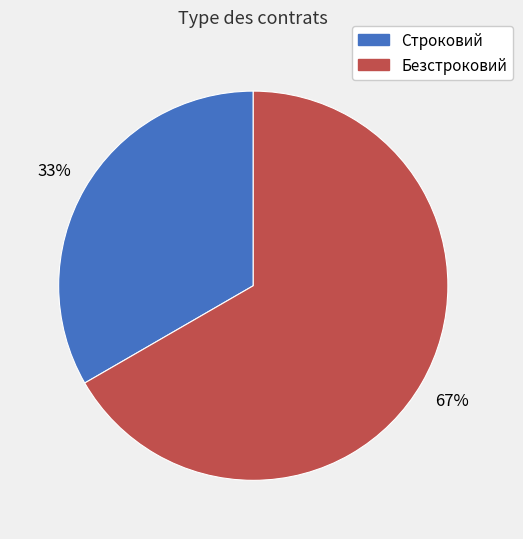

Which slice is the largest?

Безстроковий